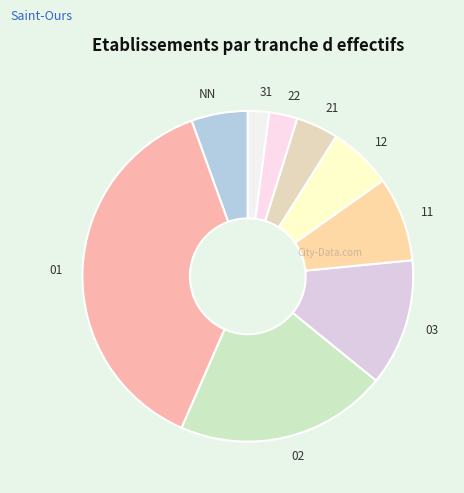

Do NN and 11 together represent more than half of the pie?

No